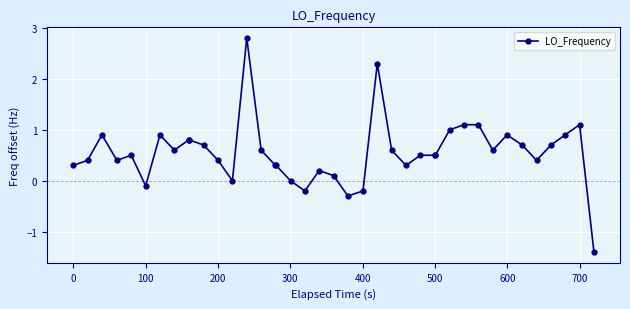

True or false: the data has more than 1 interior local peaks.

True